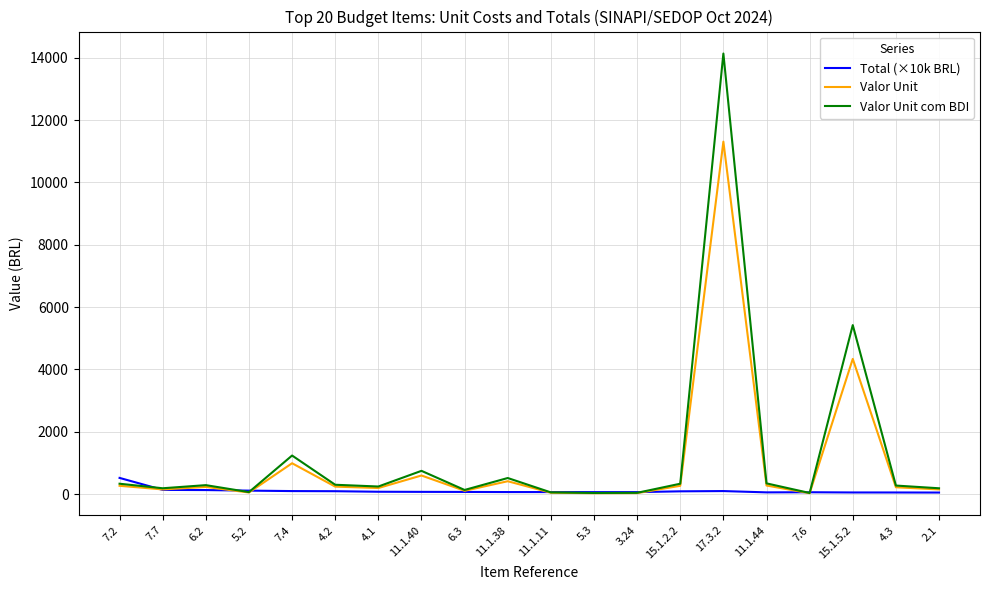

The Valor Unit series shows 412.5 at 11.1.38. True or false?

True